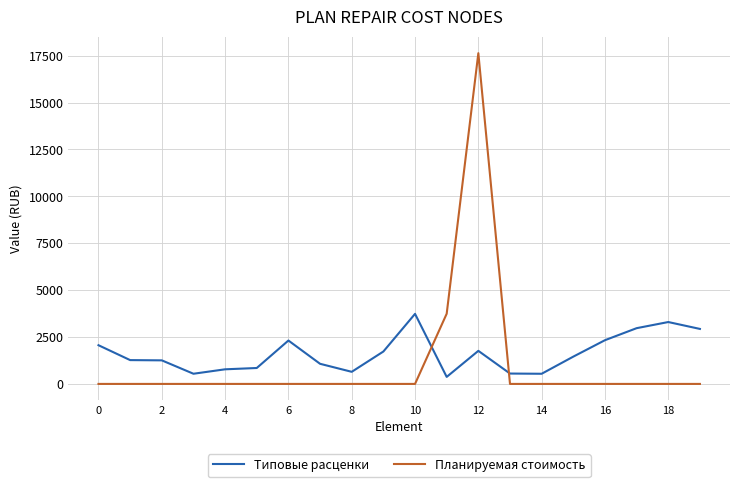

How many times do Типовые расценки and Планируемая стоимость cross each other?

2